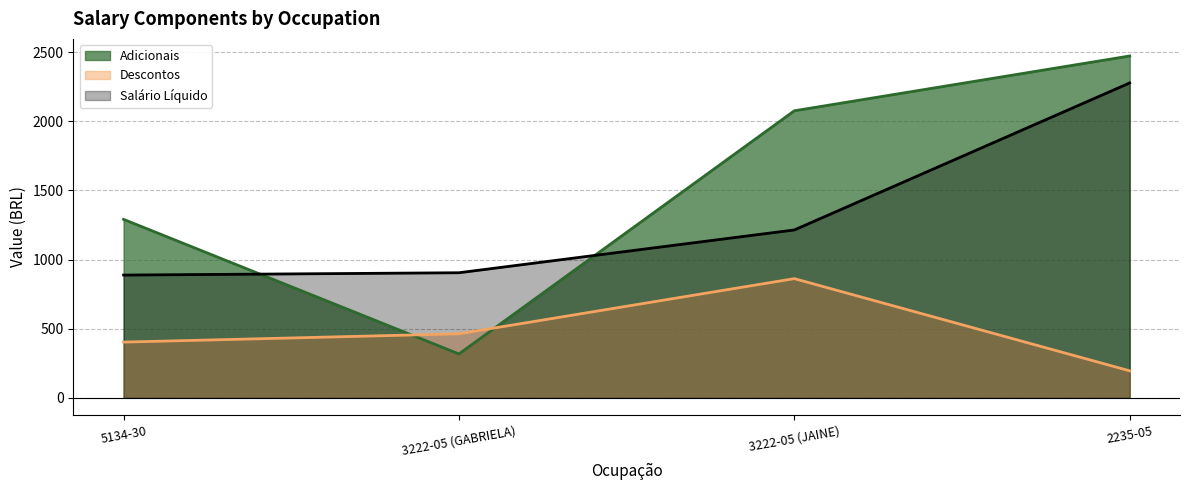

How many lines are shown in the chart?

3